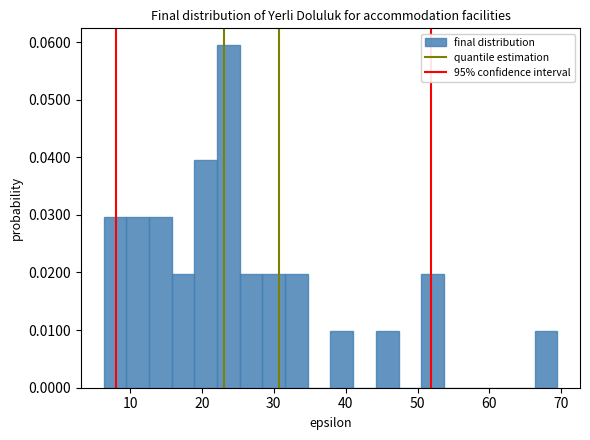

Around what value on the x-axis is the tallest bar? Give the approximate position of its centre, as read against the axis.

24